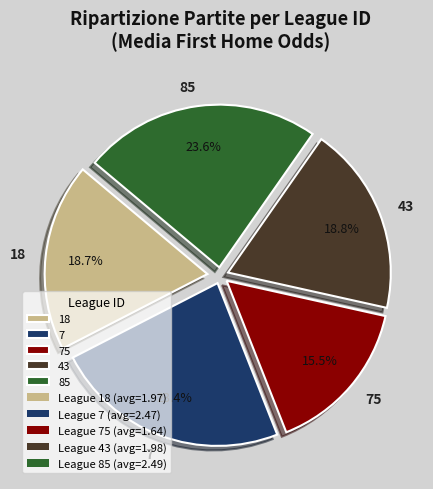

Count the number of slices in the pie.

5